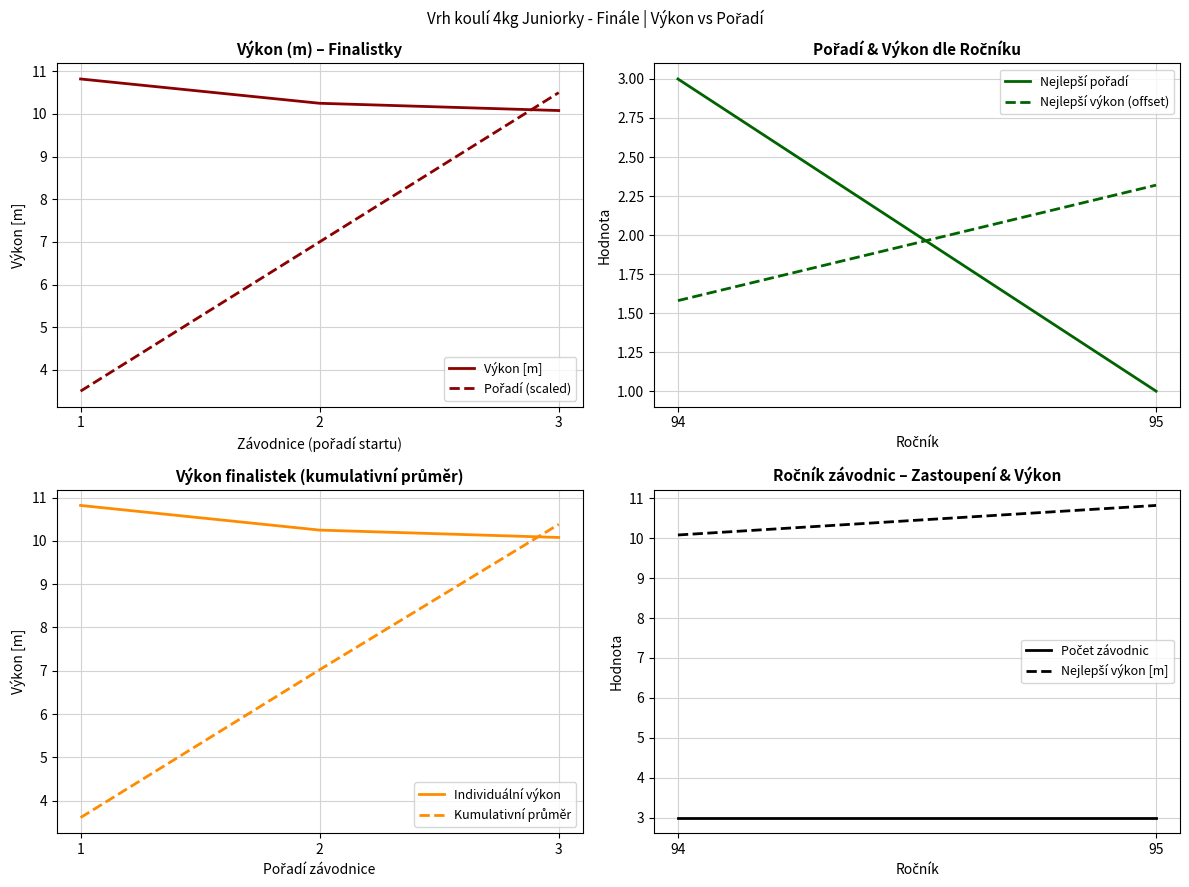

What is the value of the Pořadí (Rank) point at the 1st from the left?

3.5